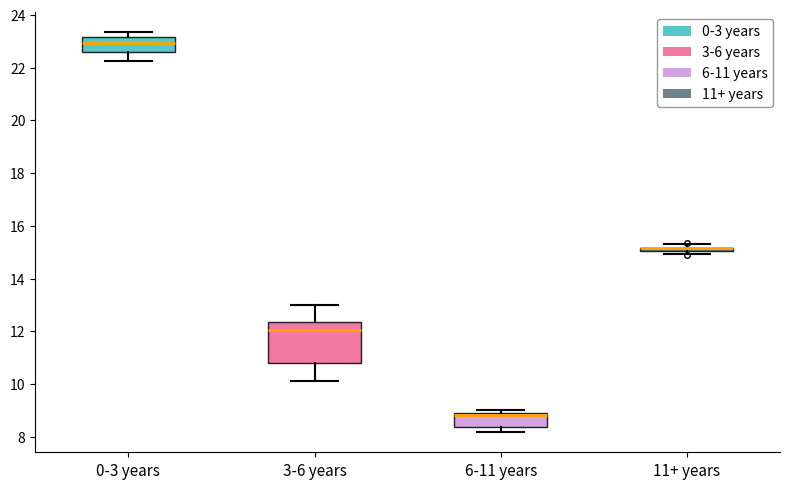

Where is the lower edge of the box for 6-11 years on the y-axis? The values are not printed on the chart, so give them approximately, as read against the axis.

8.4